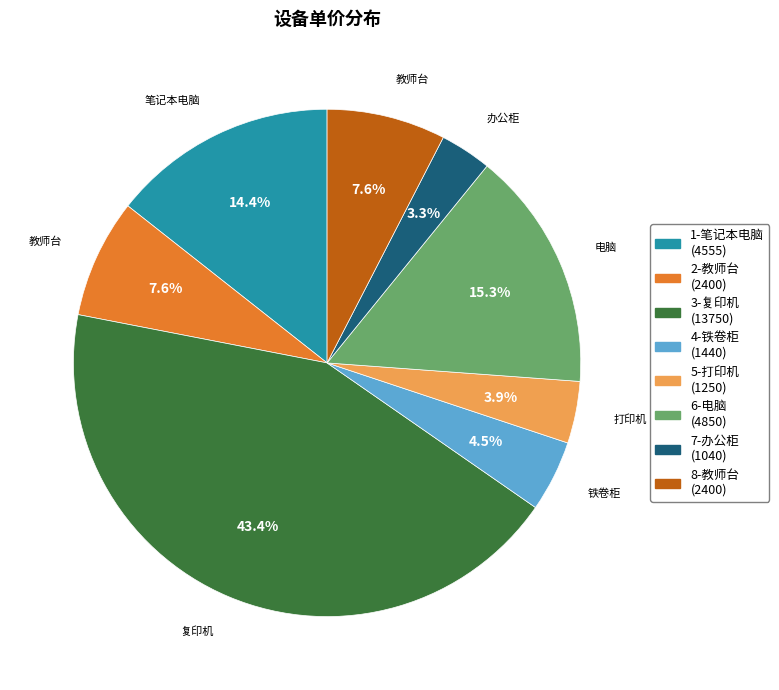

Which has a higher value, 1-笔记本电脑 (4555) or 8-教师台 (2400)?

1-笔记本电脑 (4555)